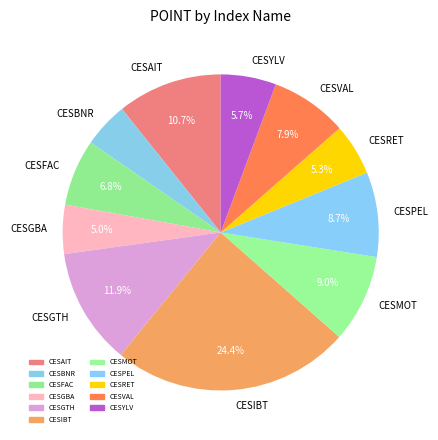

How much of the chart is everything except CESGTH?

88.1%